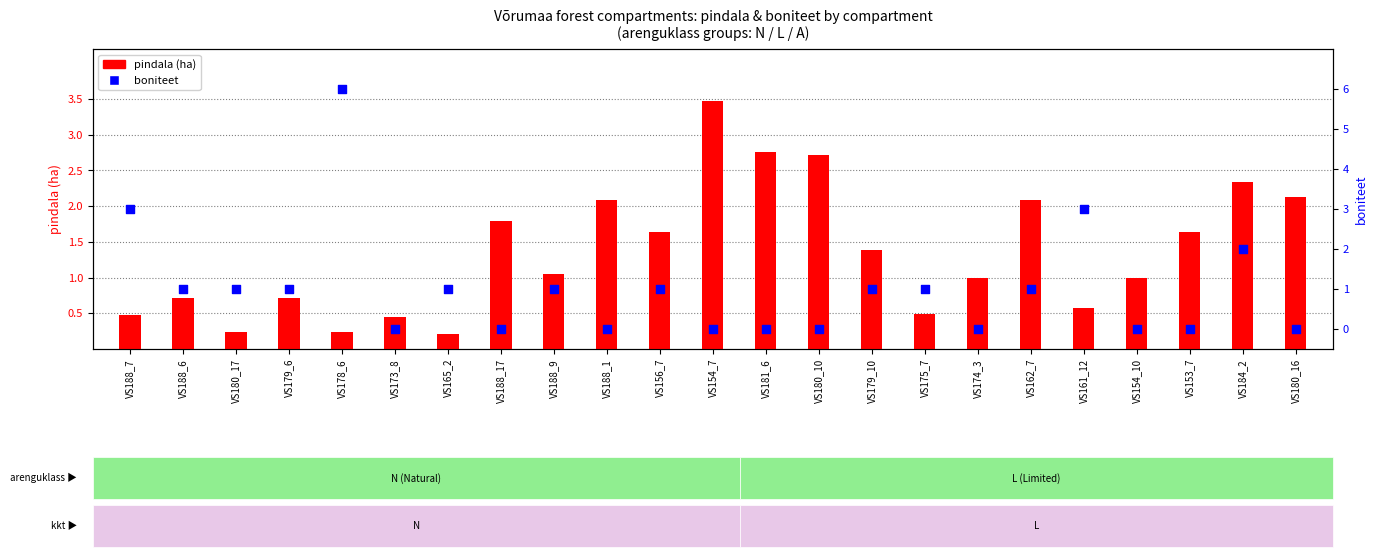

Which series has the largest total across all categories?

pindala (area ha)